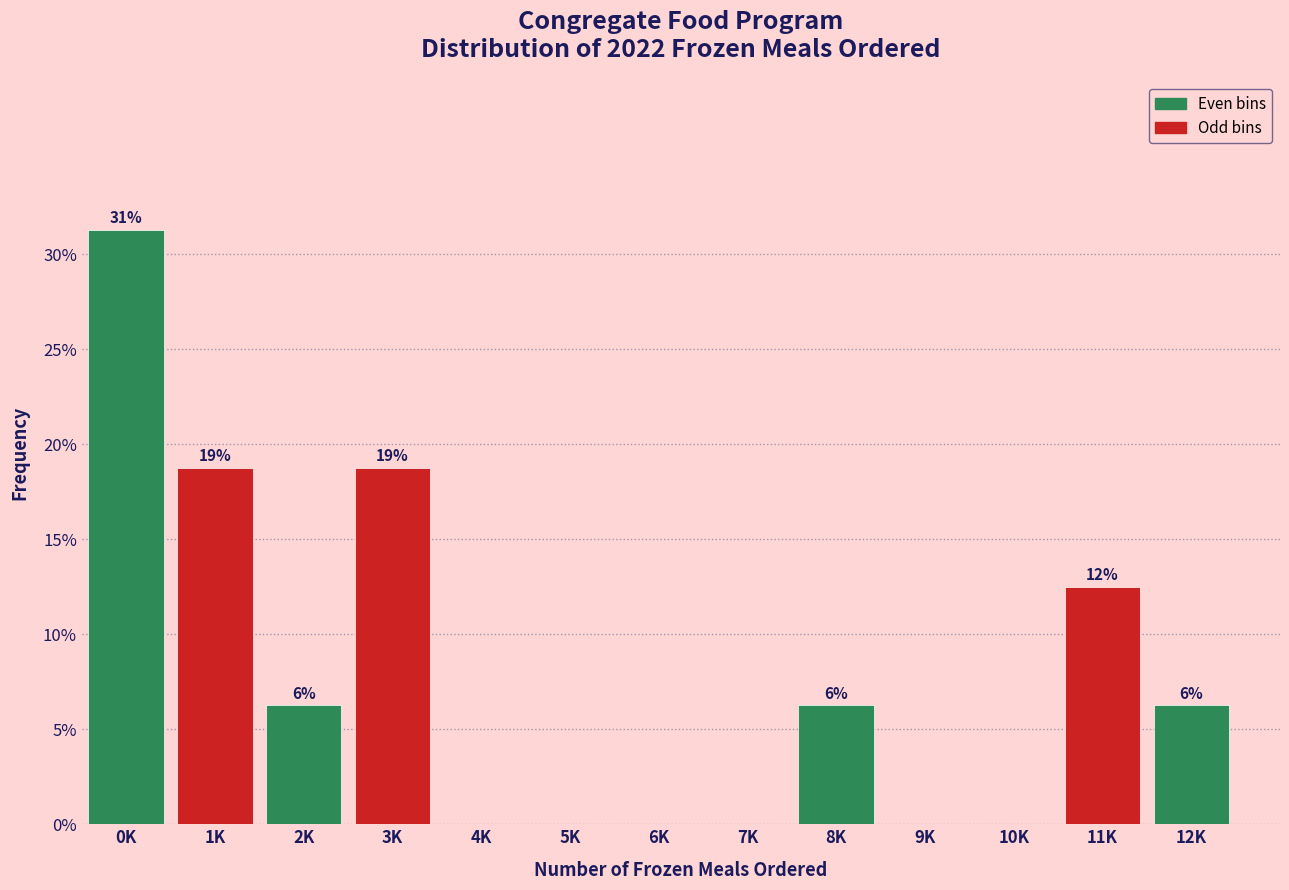

Are the bars horizontal?

No